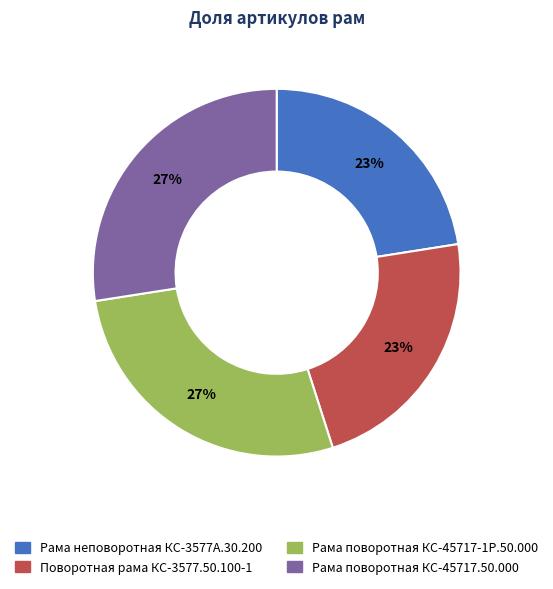

To the nearest percent, what portion does Поворотная рама КС-3577.50.100-1 represent?

23%